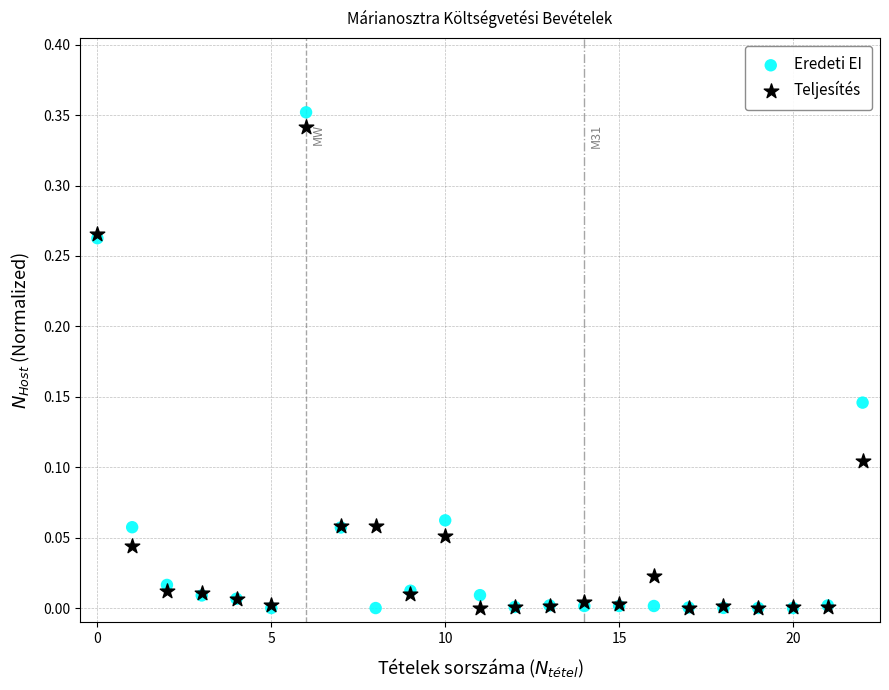

What are all the series names shown in the legend?

Eredeti EI, Teljesítés